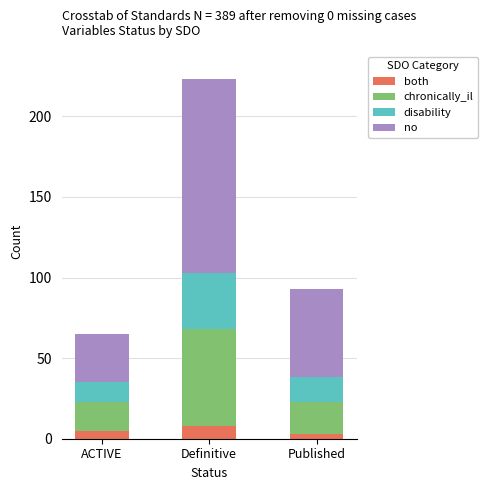

At which category is the sum across all series the highest?

Definitive